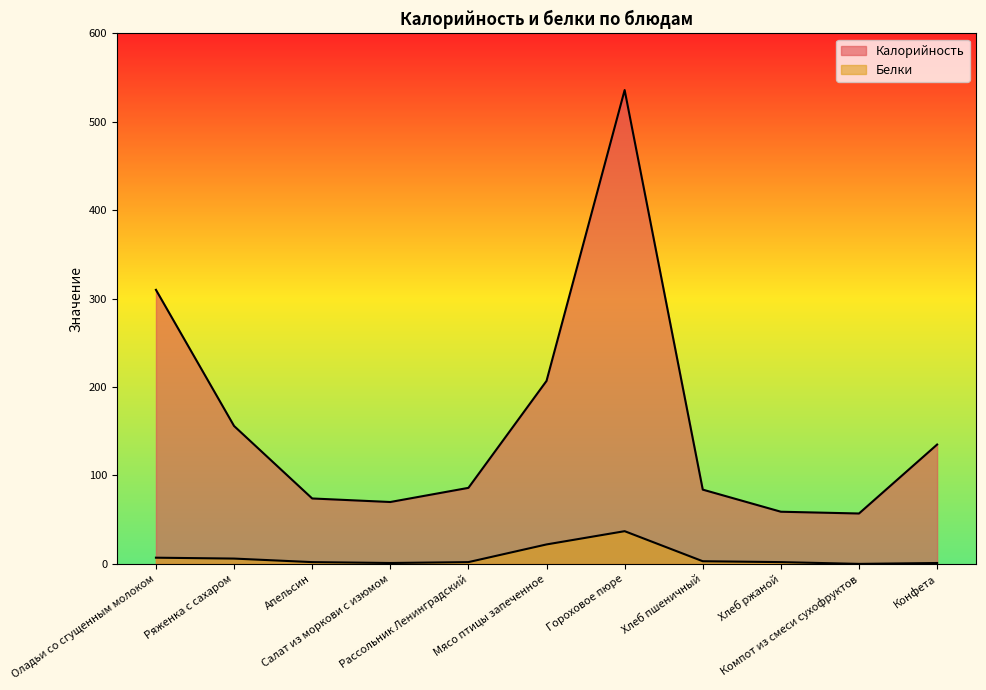

How many categories are shown in the chart?

11